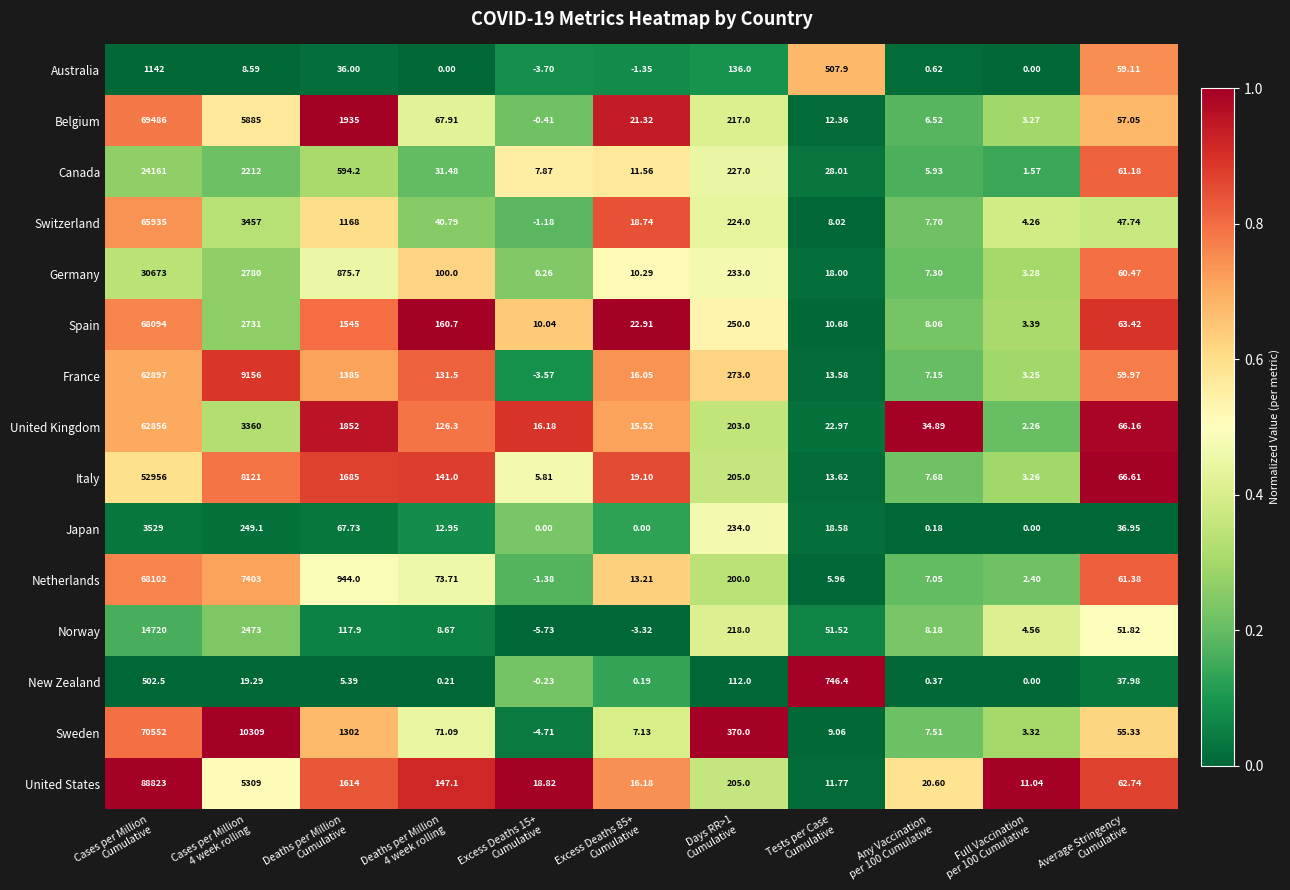

Rank the series by their maximum value, from lowest to highest.

New Zealand, Australia, Japan, Norway, Canada, Germany, Italy, United Kingdom, France, Switzerland, Spain, Netherlands, Belgium, Sweden, United States